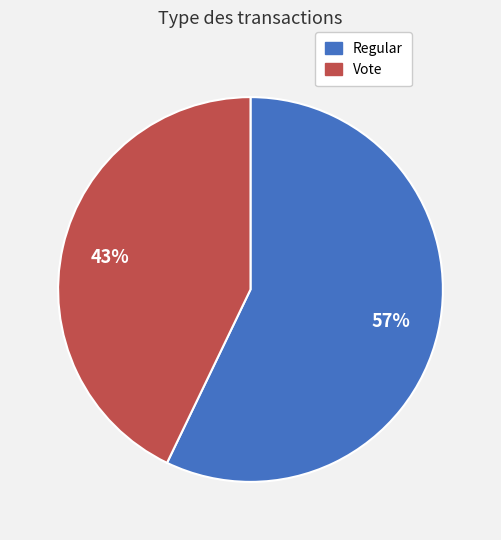

How many slices are in this pie chart?

2